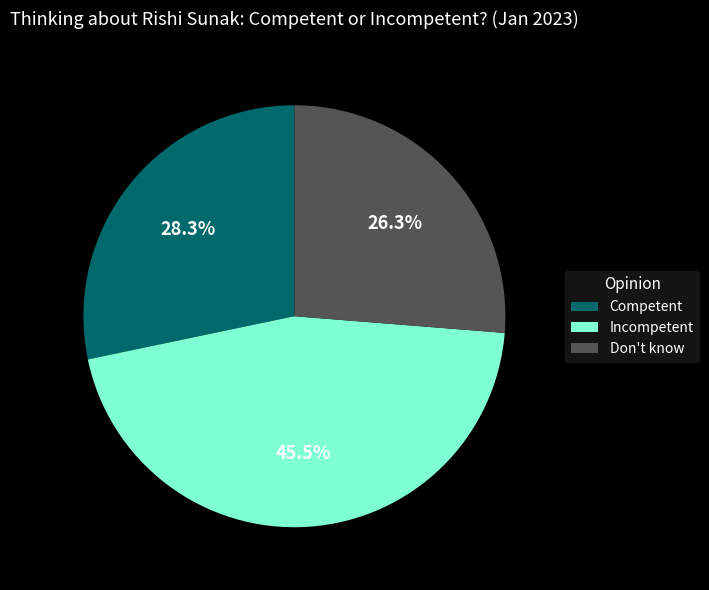

What percentage is the Competent slice, to the nearest percent?

28%